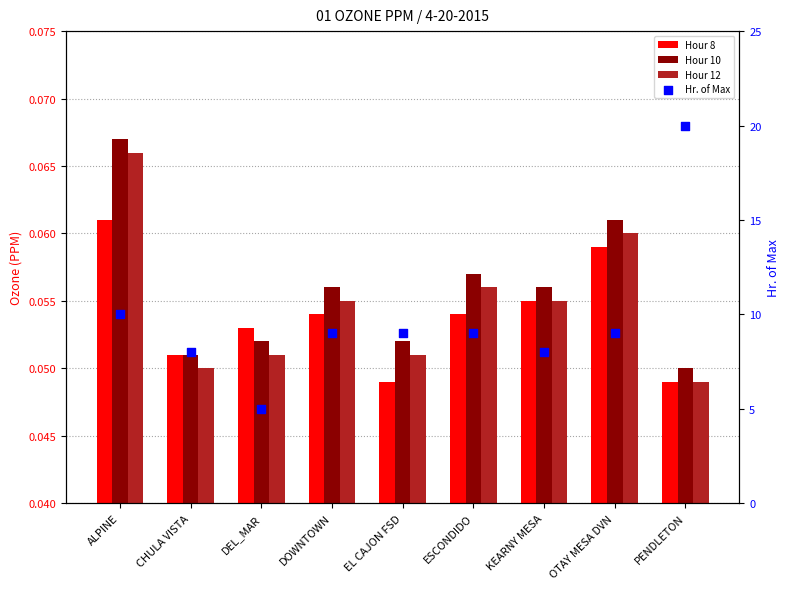

What is the total value across all series at KEARNY MESA?

8.2